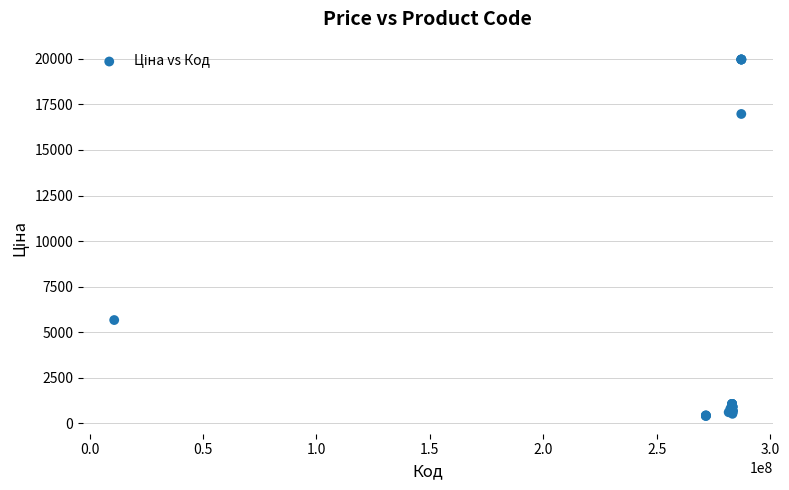

What Y value in the scatter plot is closest to 10190?

5673.8